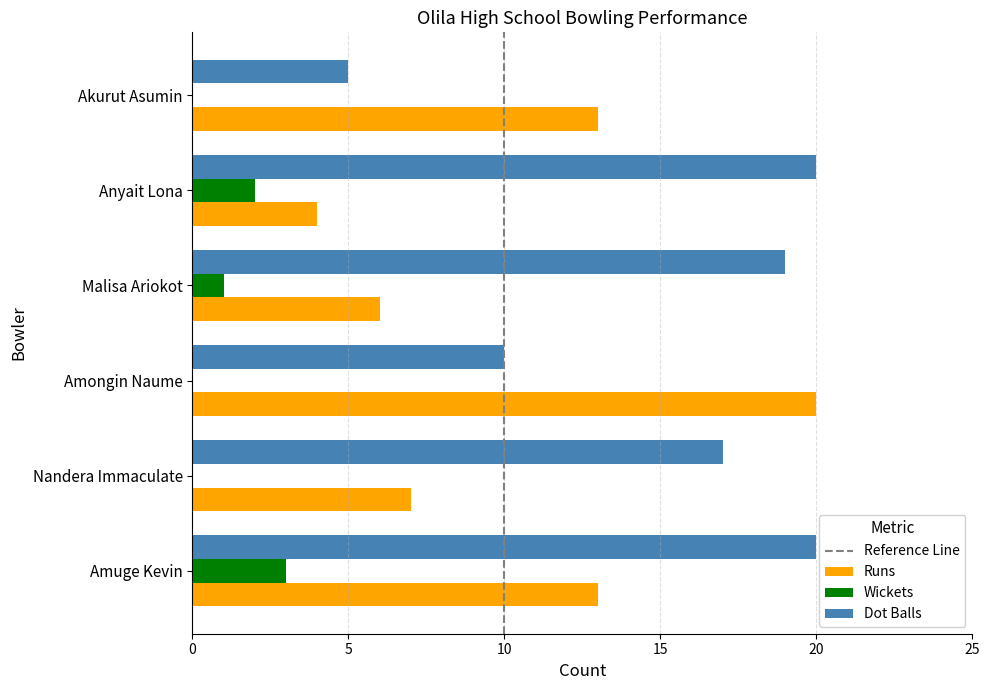

What is the approximate value of Dot Balls at Malisa Ariokot?

19